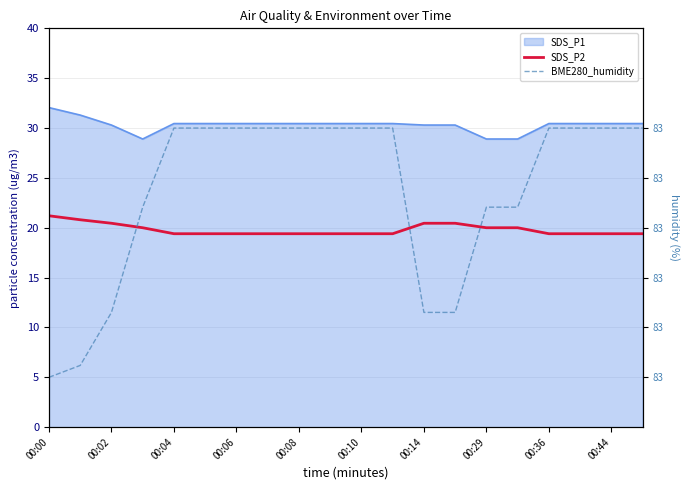

What is the value of the BME280_humidity point at the 11th from the left?

30.0